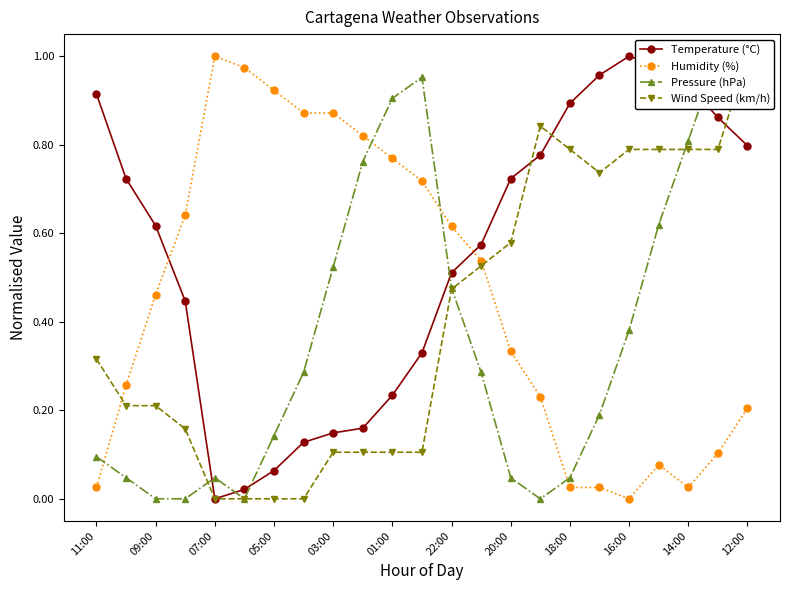

How many times do Humidity (%) and Temperature (°C) cross each other?

2